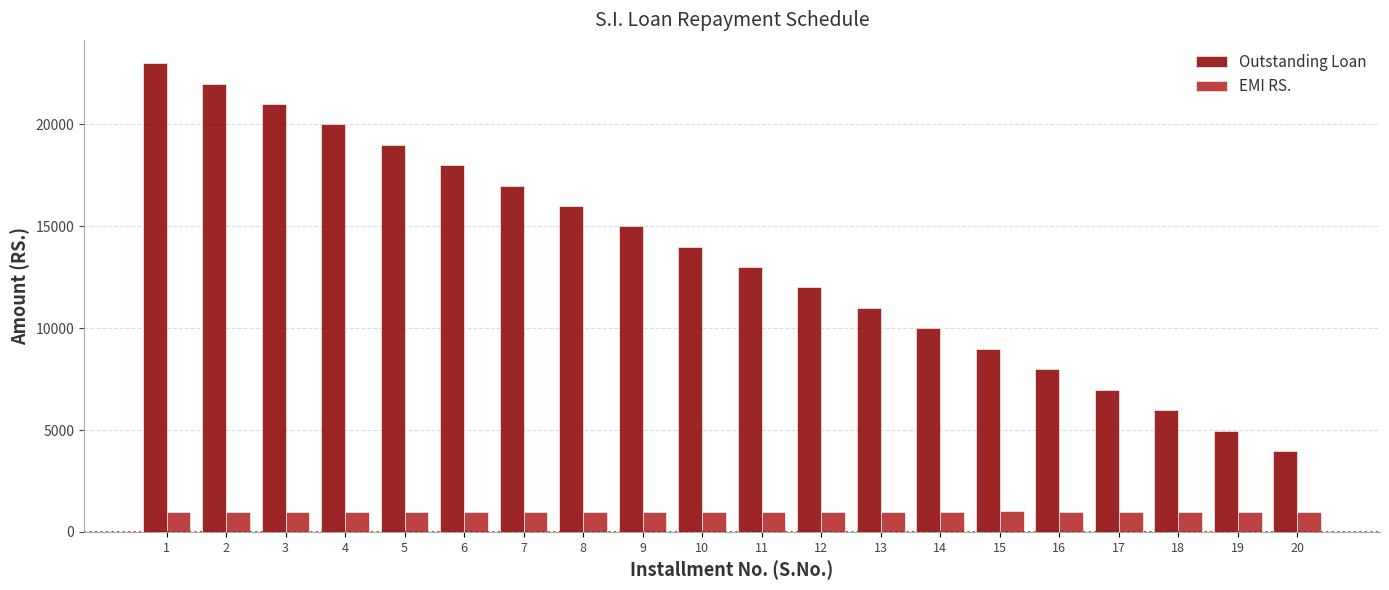

Rank the series by their maximum value, from lowest to highest.

EMI RS., Outstanding Loan